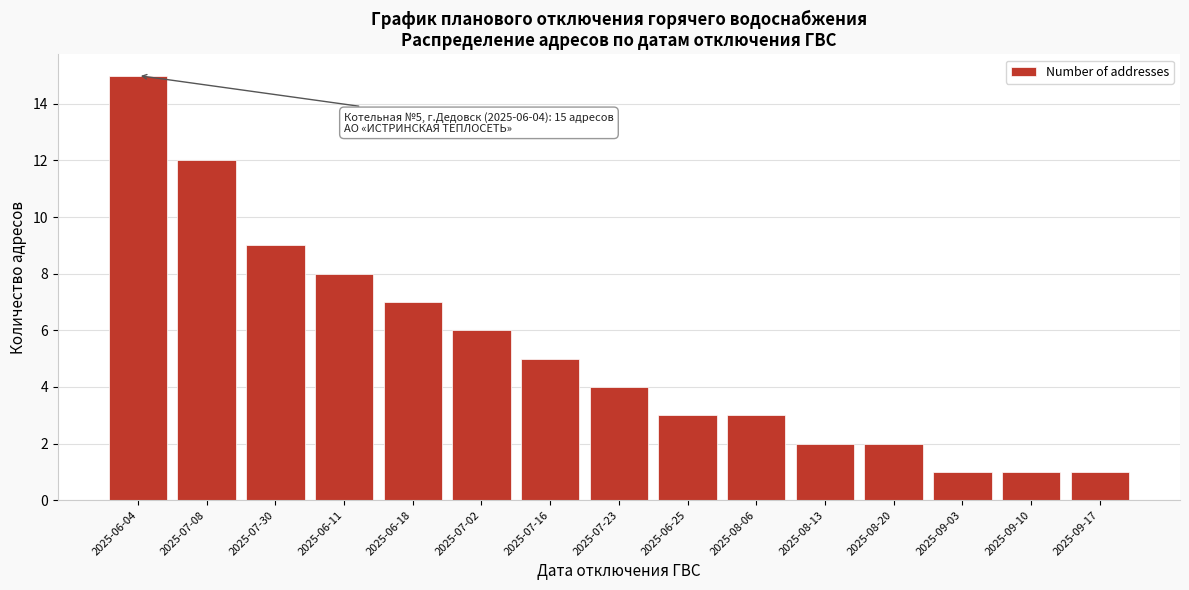

Reading right to left, transcribe all the data shown in this chart.

1	1	1	2	2	3	3	4	5	6	7	8	9	12	15